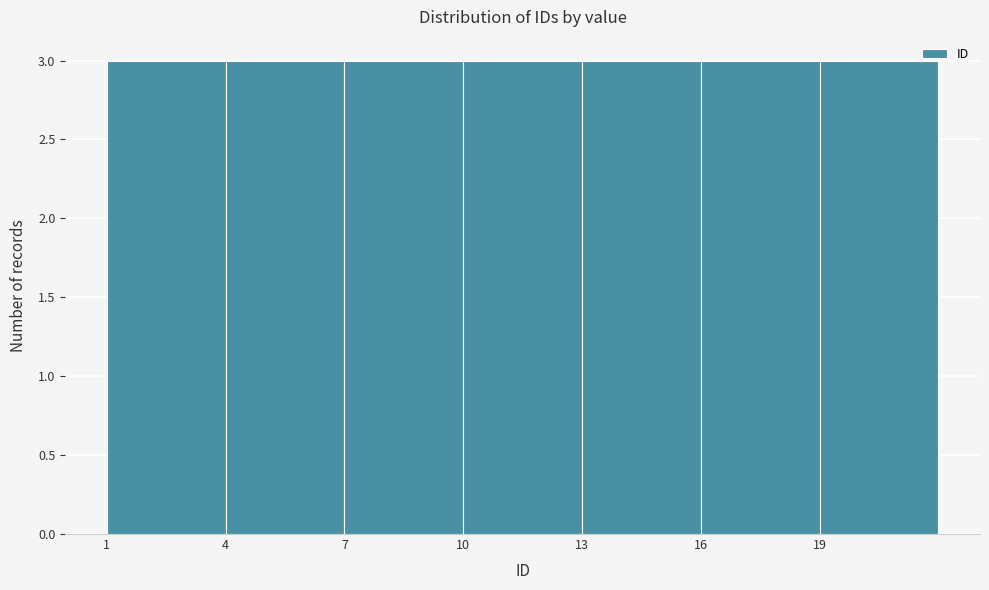

Reading left to right, list every bar in this chart as the range it spans on the x-axis followed by its height. The values are not printed on the chart, so give them approximately, as read against the axis.

1 to 4: 3
4 to 7: 3
7 to 10: 3
10 to 13: 3
13 to 16: 3
16 to 19: 3
19 to 22: 3